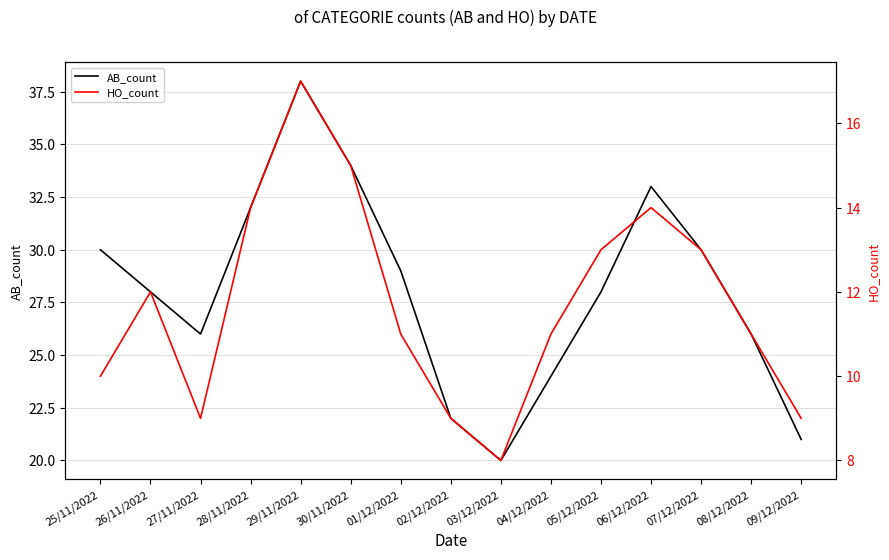

Where is HO_count nearest to the value 12?

26/11/2022